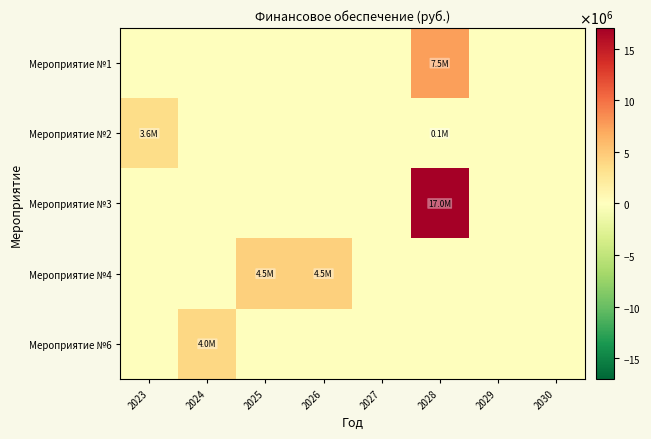

At 2027, list the series in order from smallest to largest.

Мероприятие №1, Мероприятие №2, Мероприятие №3, Мероприятие №4, Мероприятие №6